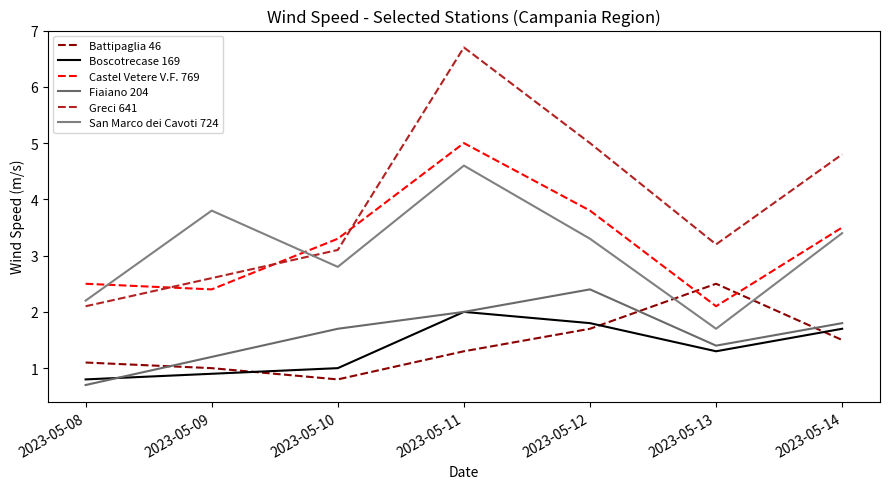

True or false: Greci 641 has more than 1 interior local peaks.

False